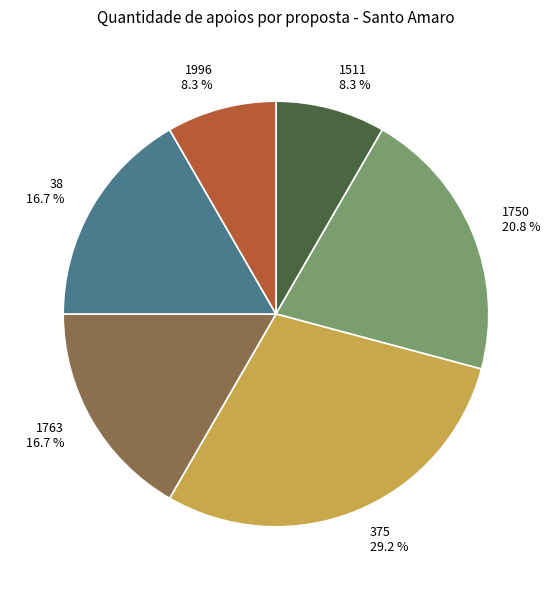

Which category has the biggest portion of the pie?

375